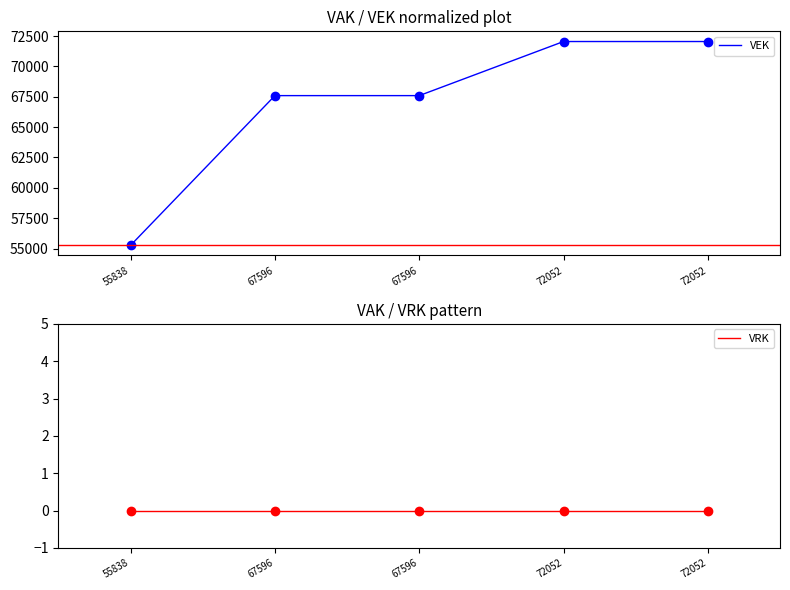

Does the chart have visible grid lines?

No